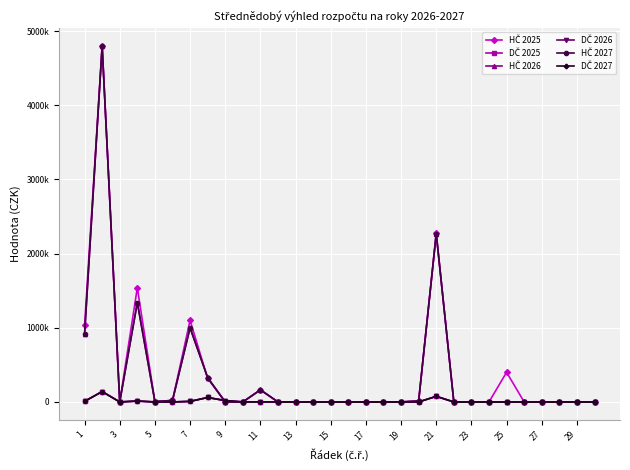

Does the chart have visible grid lines?

Yes